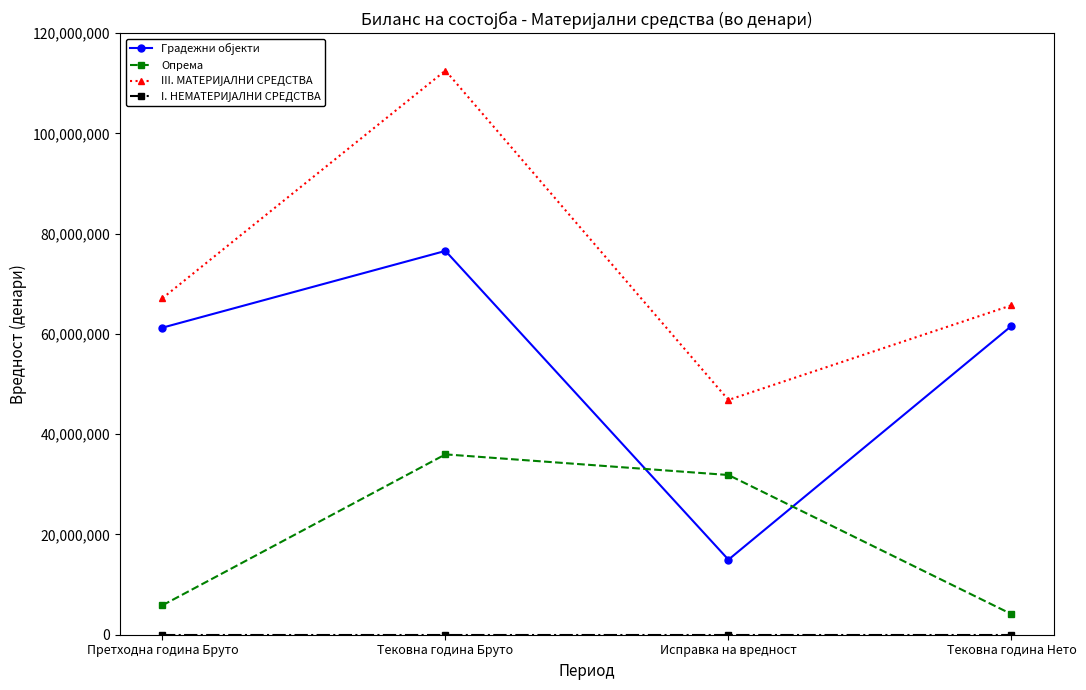

At which label is Опрема closest to 20046561?

Исправка на вредност